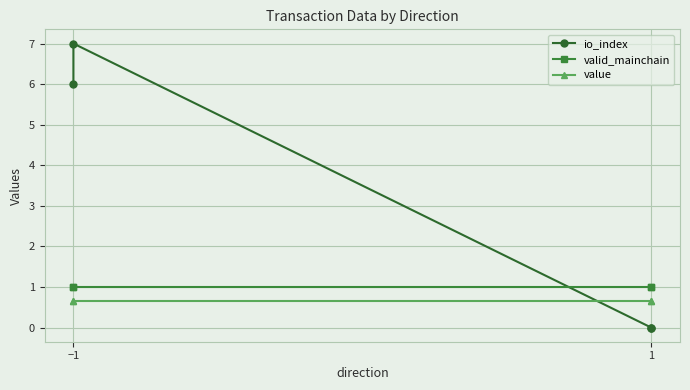

What is the label of the 1st point from the left?

−1